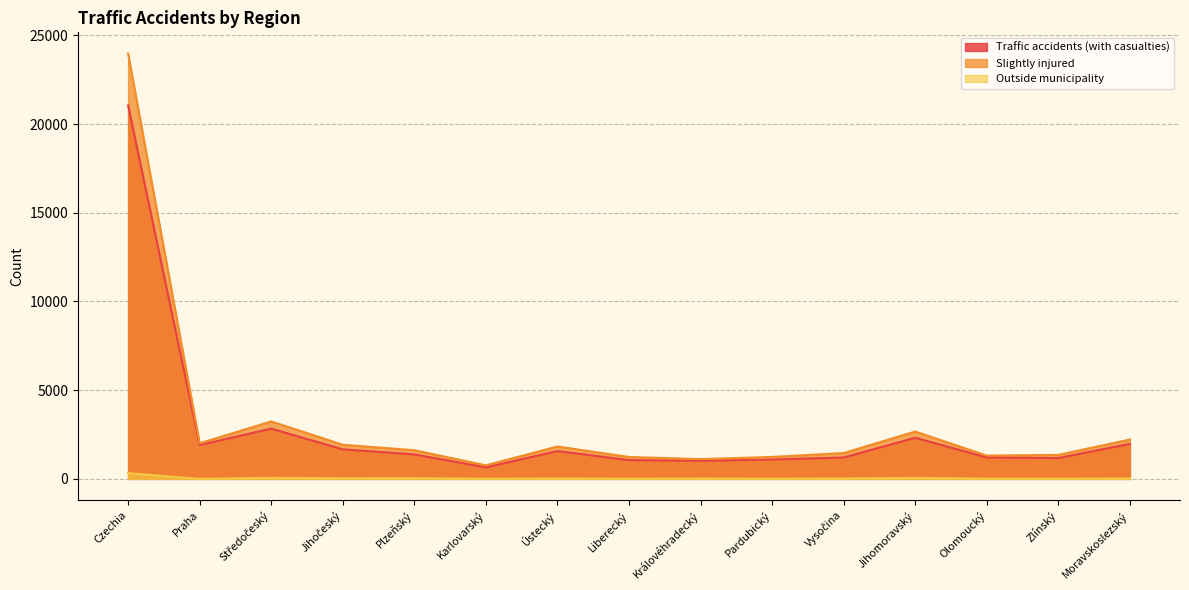

What are all the series names shown in the legend?

Traffic accidents (with casualties), Slightly injured, Outside municipality